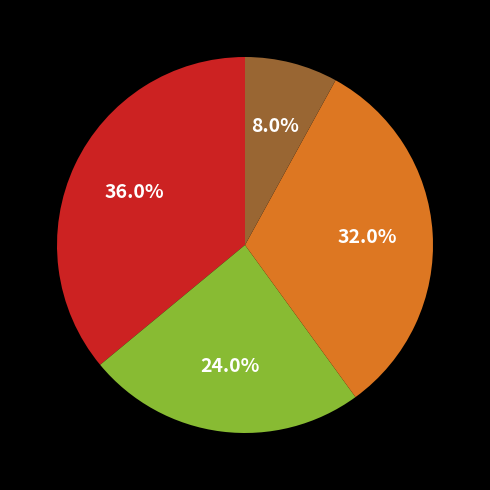

Is there any slice that represents more than half of the pie?

No